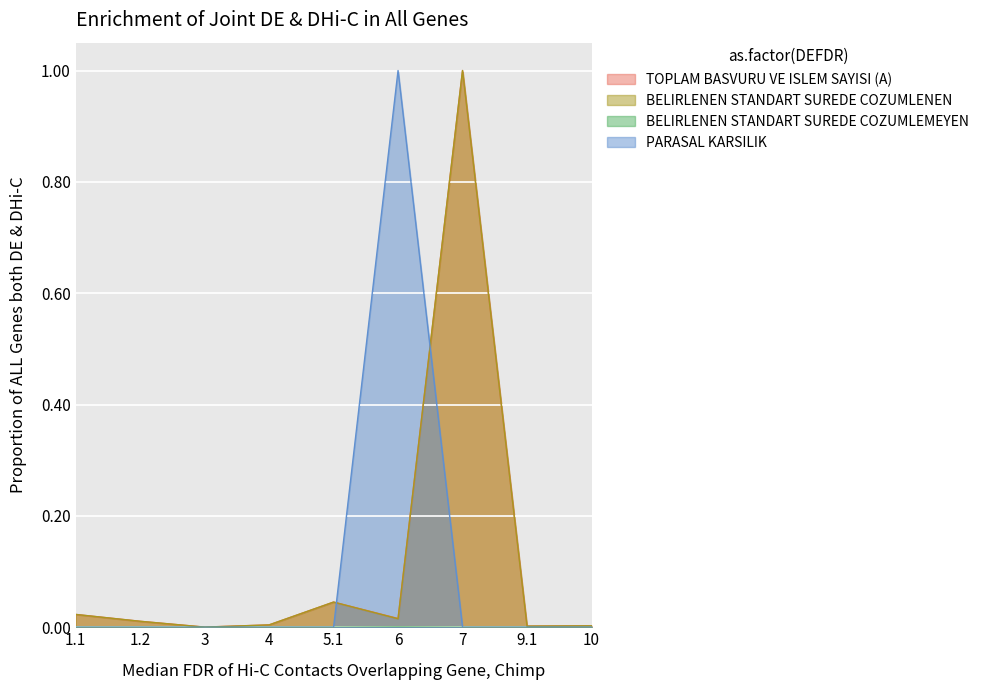

At how many categories does at least one series exceed 0?

9